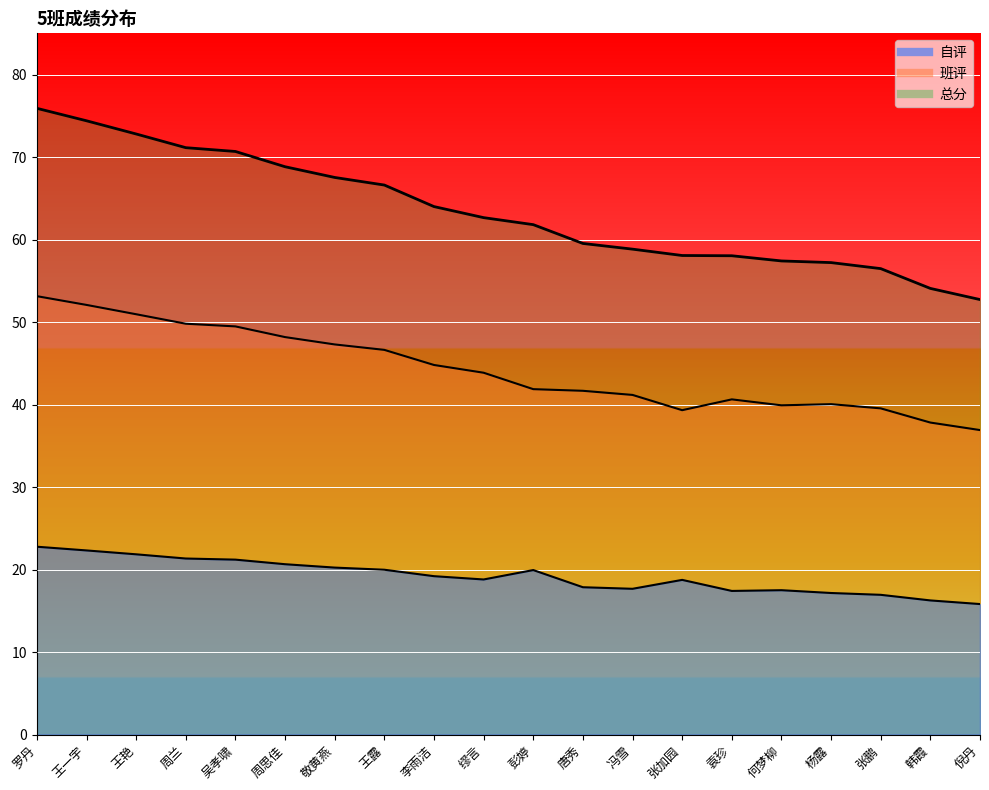

Reading right to left, what are all the values shown in this chart?

自评: 倪丹=15.8	韩霞=16.3	张鹏=16.9	杨露=17.2	何梦柳=17.5	袁珍=17.4	张加园=18.8	冯雪=17.7	唐秀=17.9	彭婷=19.9	缪言=18.8	李雨洁=19.2	王露=20.0	敬黄燕=20.2	周思佳=20.6	吴孝啸=21.2	周兰=21.3	王艳=21.9	王一宇=22.3	罗丹=22.8
班评: 倪丹=36.9	韩霞=37.8	张鹏=39.5	杨露=40.0	何梦柳=39.9	袁珍=40.6	张加园=39.3	冯雪=41.2	唐秀=41.7	彭婷=41.9	缪言=43.9	李雨洁=44.8	王露=46.6	敬黄燕=47.3	周思佳=48.2	吴孝啸=49.5	周兰=49.8	王艳=51.0	王一宇=52.1	罗丹=53.1
总分: 倪丹=52.7	韩霞=54.1	张鹏=56.5	杨露=57.2	何梦柳=57.4	袁珍=58.0	张加园=58.1	冯雪=58.8	唐秀=59.5	彭婷=61.8	缪言=62.7	李雨洁=64.0	王露=66.6	敬黄燕=67.5	周思佳=68.8	吴孝啸=70.7	周兰=71.1	王艳=72.8	王一宇=74.4	罗丹=75.9